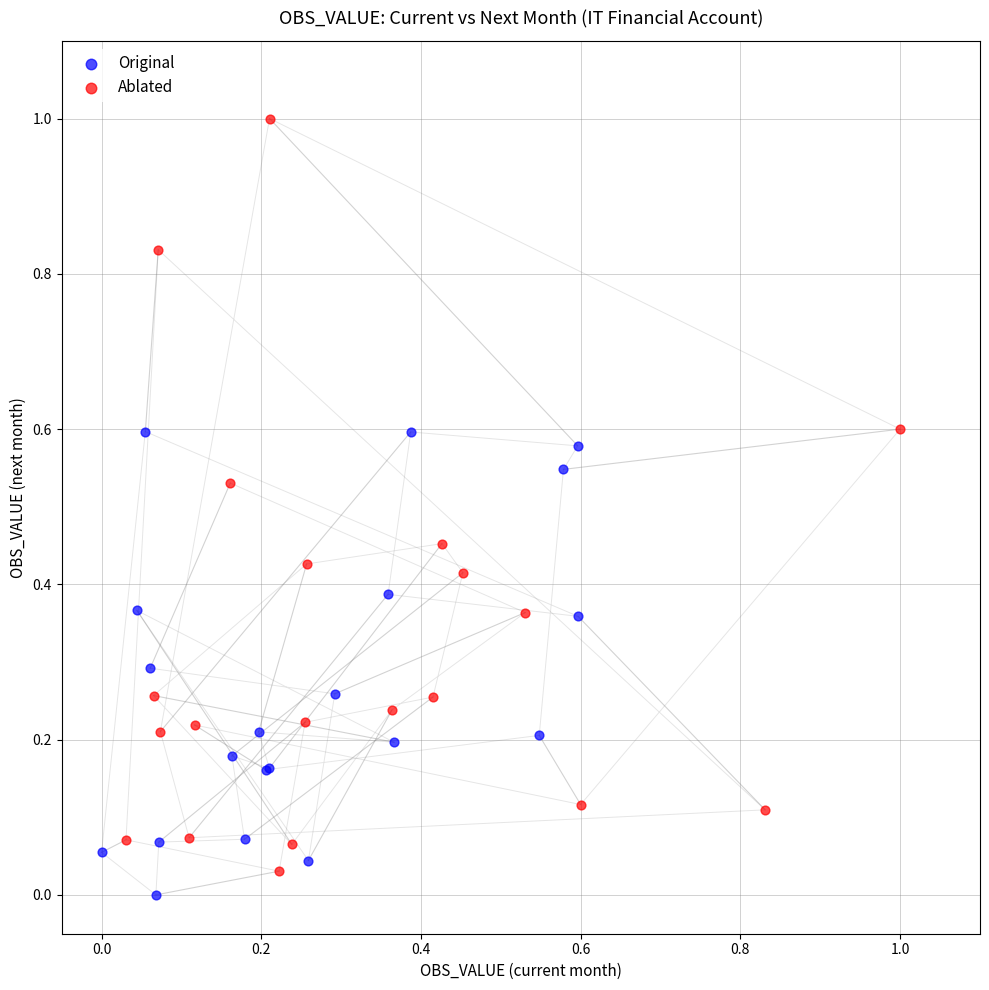

Which series has the largest Y range (max minus min)?

Ablated